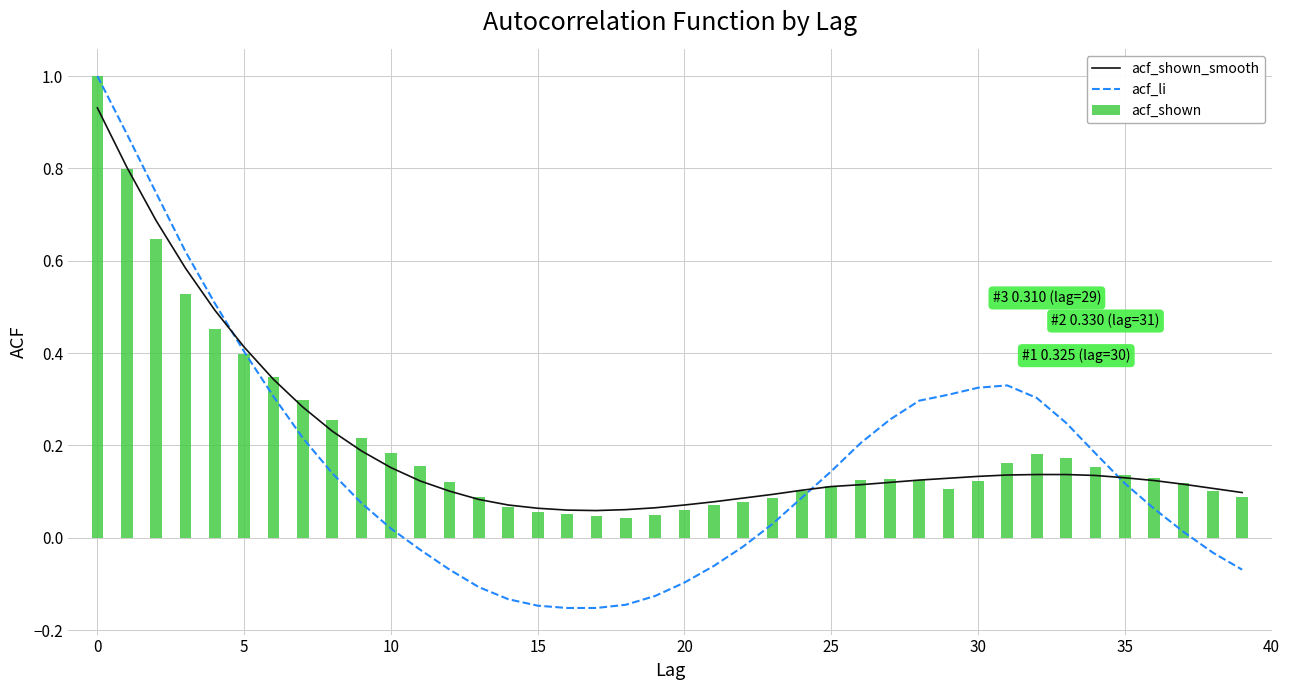

Read the acf_shown_smooth value at 22.

0.1